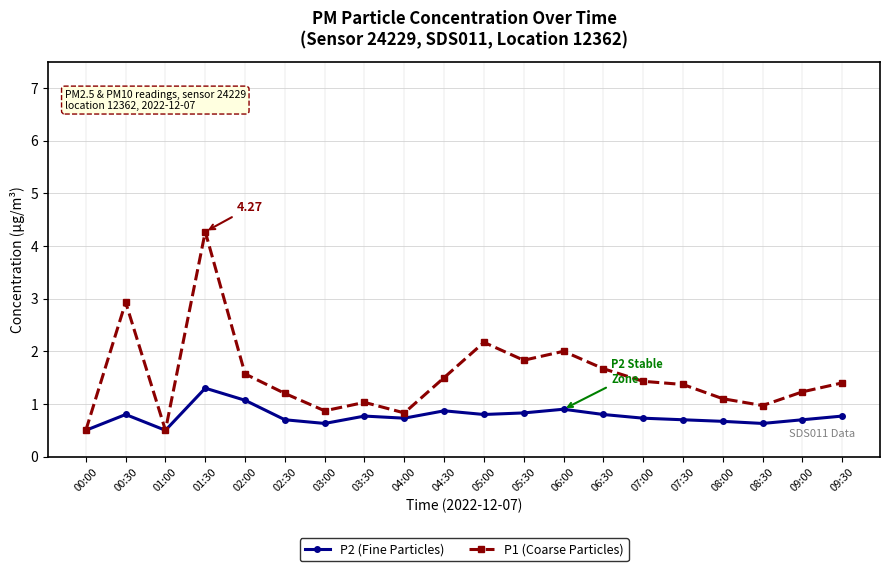

At which category does P2 (Fine Particles) reach its first local peak?

00:30